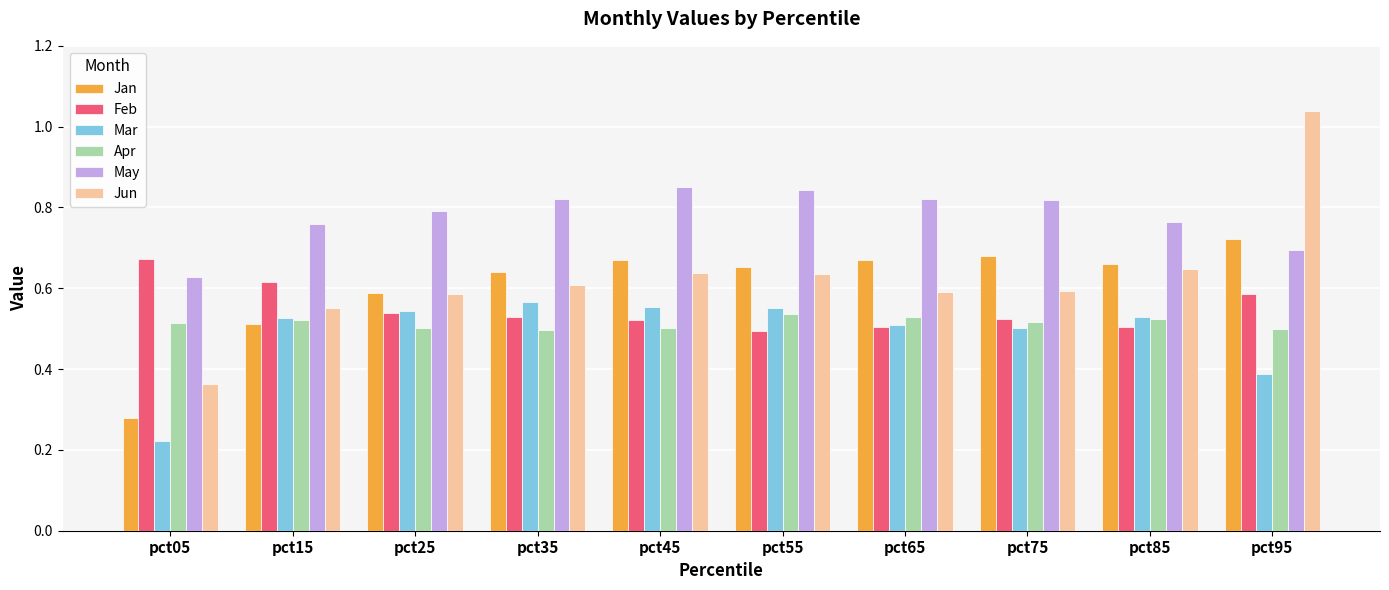

Which series changed the most between pct45 and pct95?

Jun